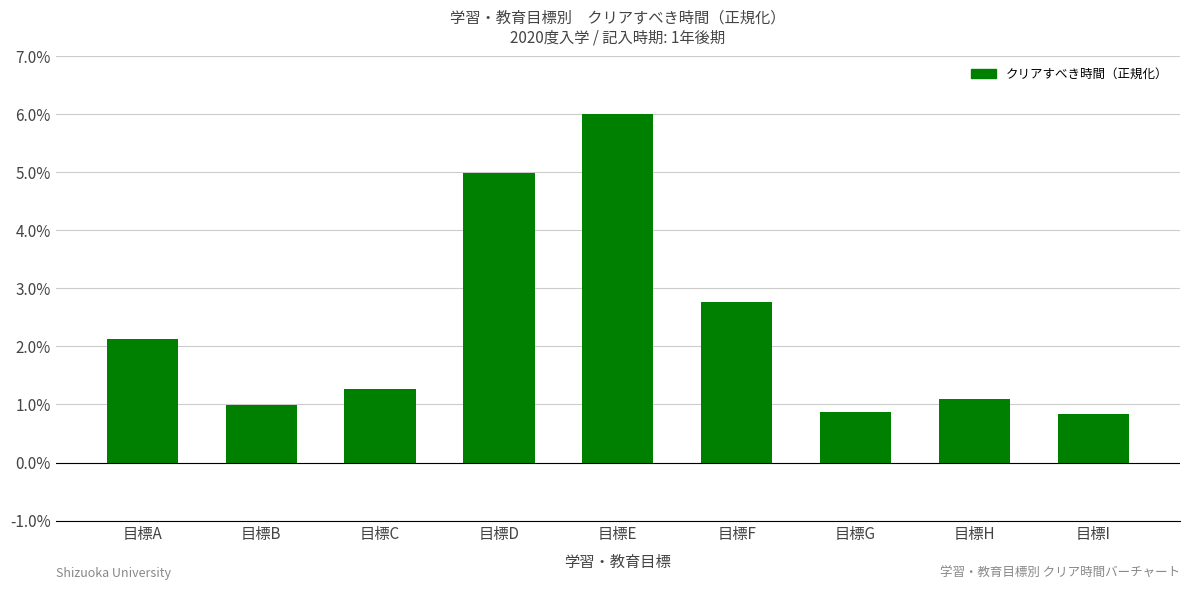

The chart shows a value of 5.0 at 目標D. True or false?

True